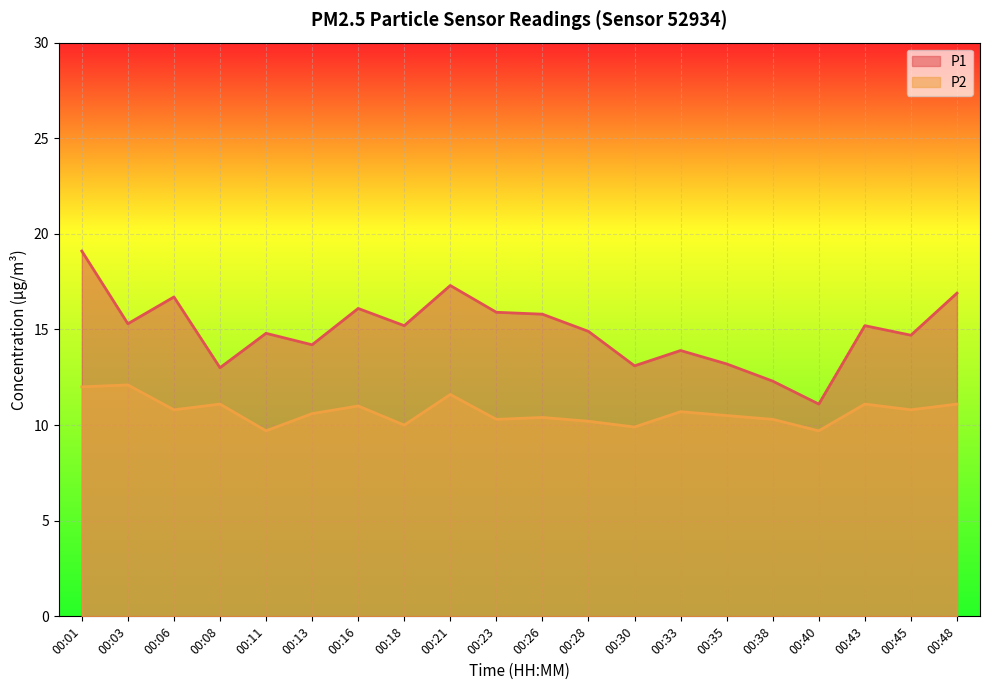

How many data points in P2 are less than 10?

3